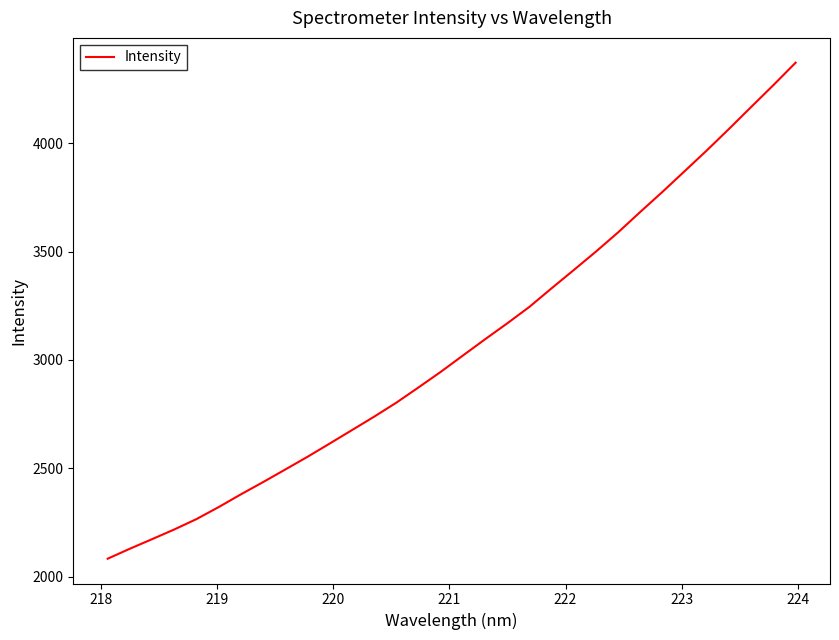

What is the greatest value displayed?

4372.8